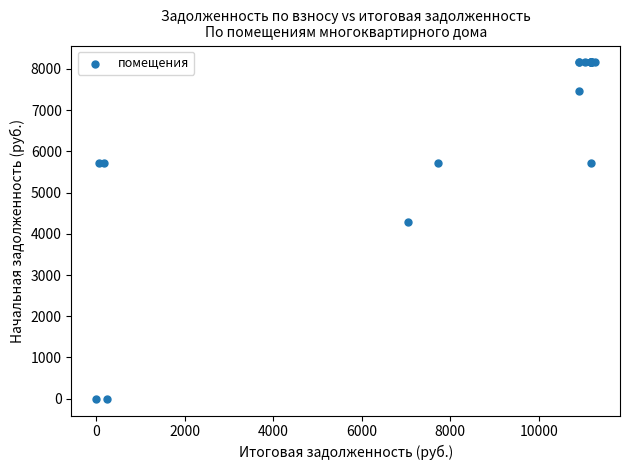

What Y value in the scatter plot is closest to 4080?

4282.0